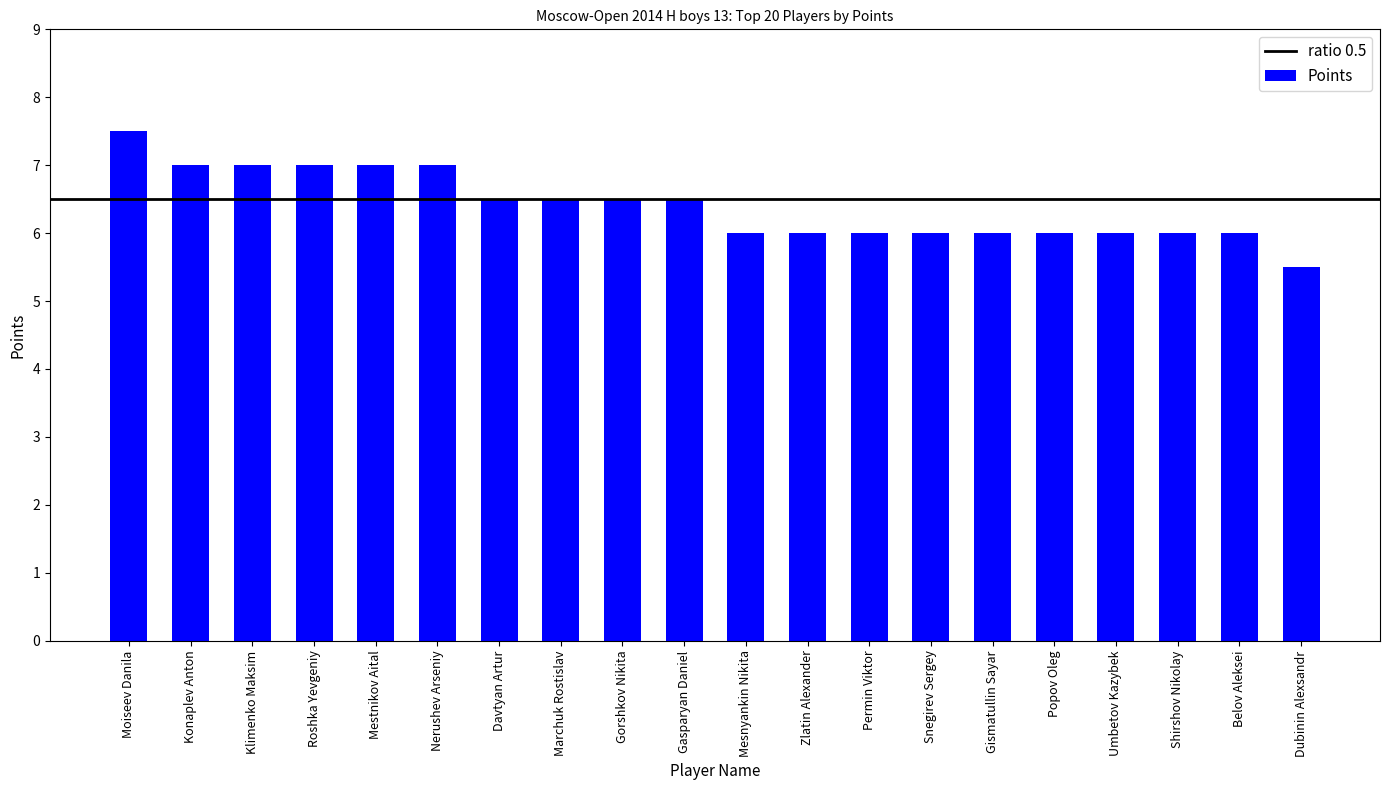

What is the value of the 4th bar from the left?

7.0